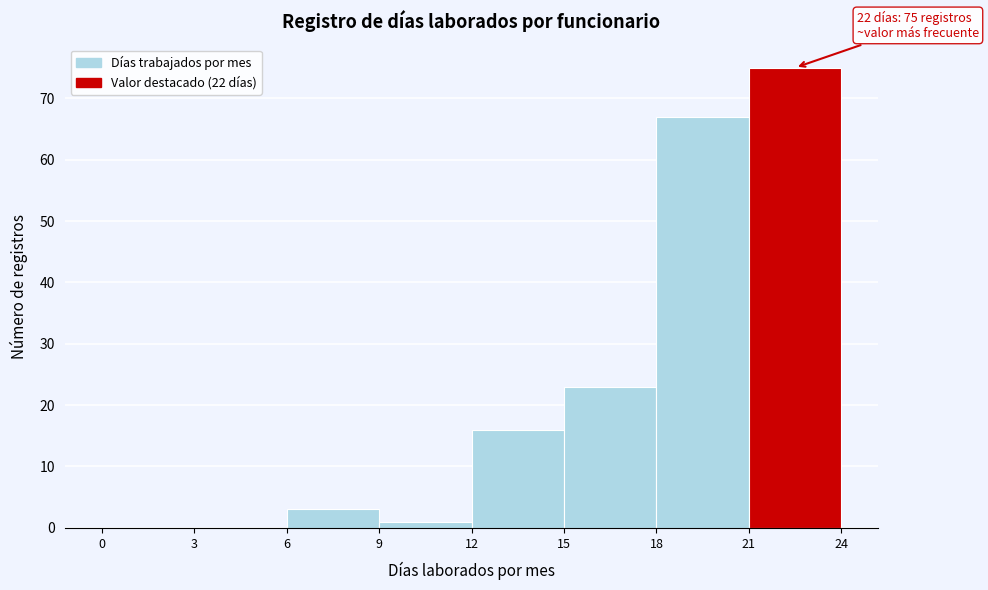

Which range on the x-axis has the tallest bar?

21 to 24